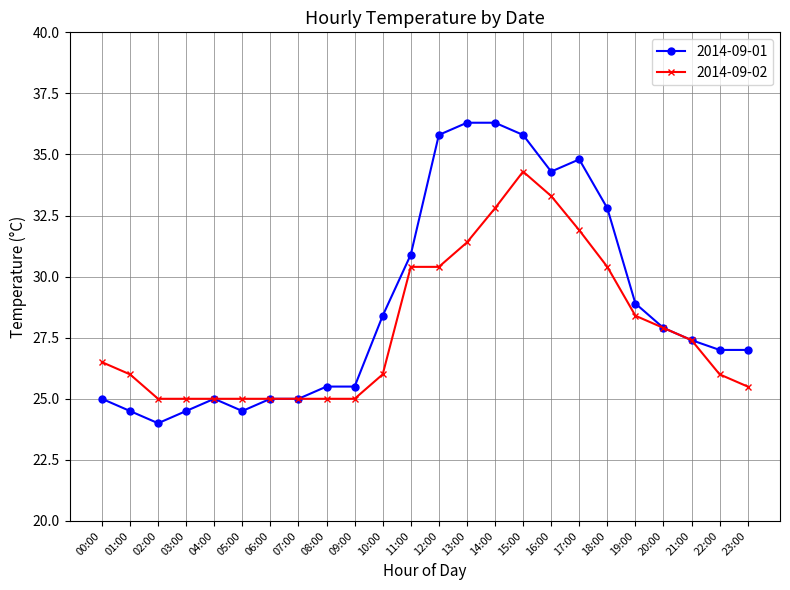

Where is the first local minimum for 2014-09-01?

02:00